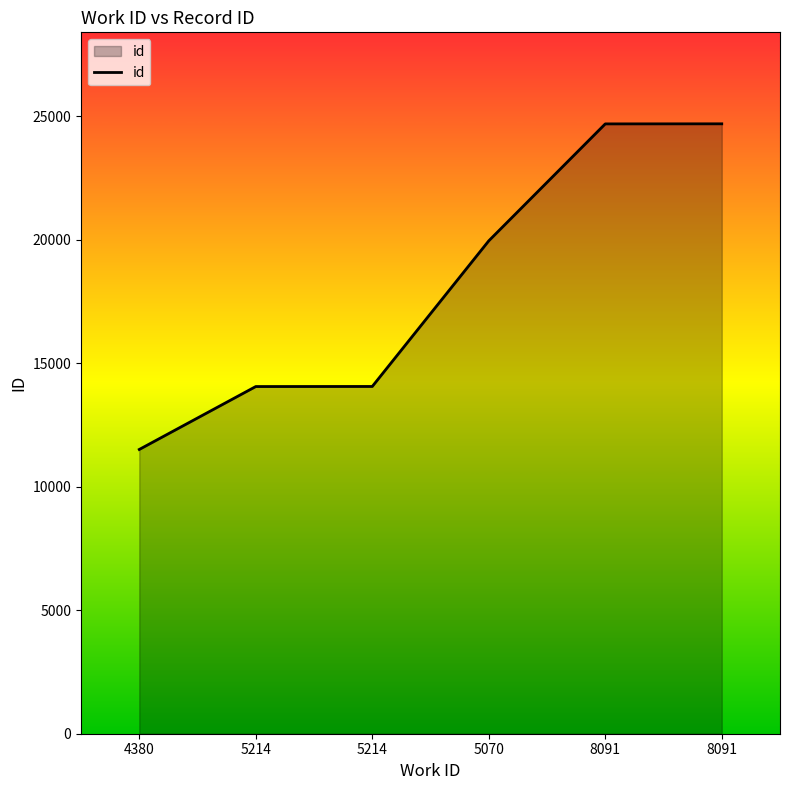

Reading right to left, extract all data points from this chart.

24696	24693	19958	14061	14058	11510